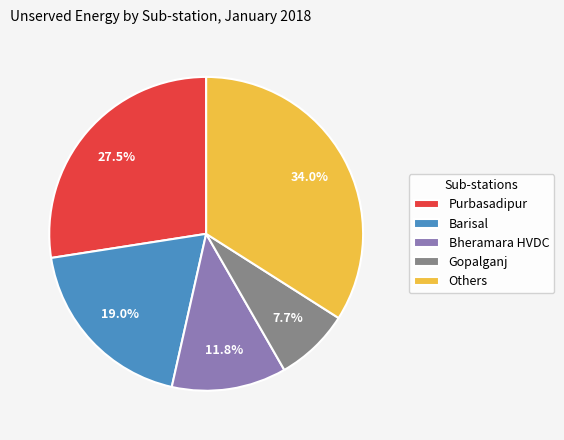

Is the sum of Gopalganj and Barisal greater than half?

No